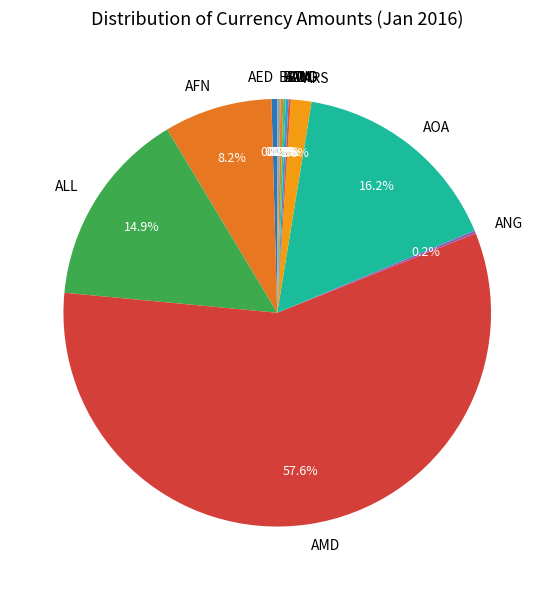

What portion of the pie excludes AFN?

91.8%